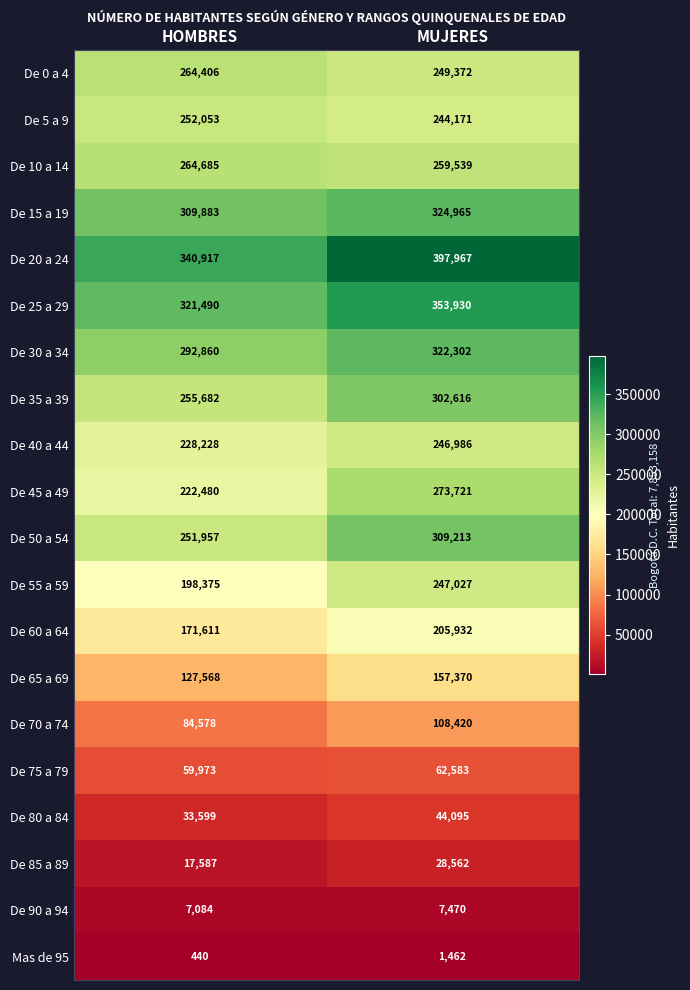

Read the De 0 a 4 value at MUJERES, to the nearest 10.

249370